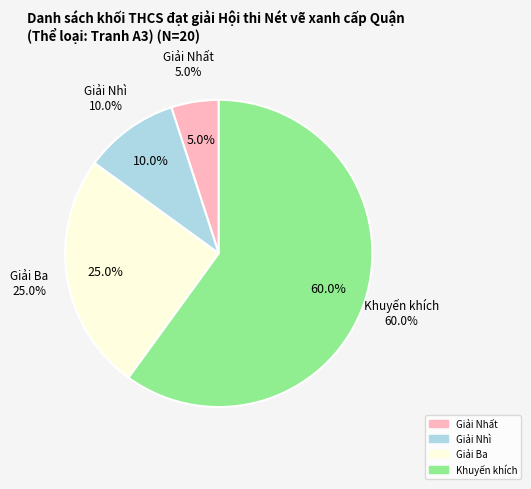

To the nearest percent, what is the average slice percentage?

25%